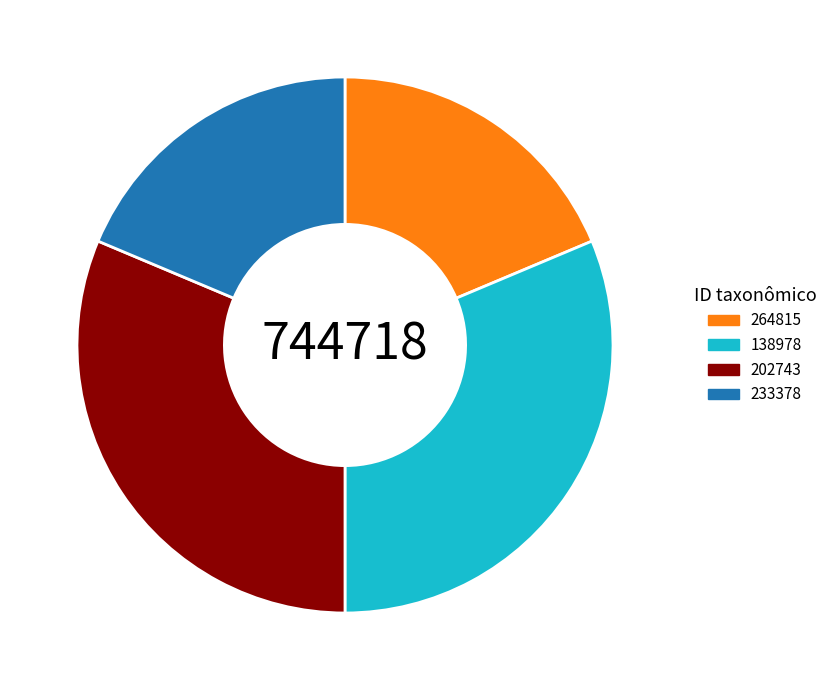

True or false: 264815 accounts for 9% of the total.

False